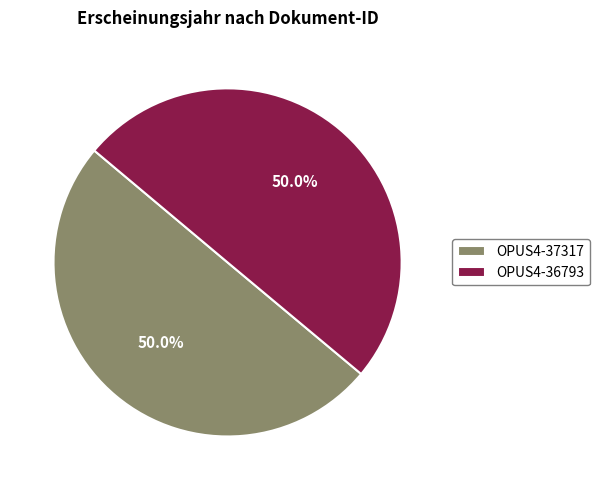

Approximately how many times larger is the value at OPUS4-37317 compared to OPUS4-36793?

1.0